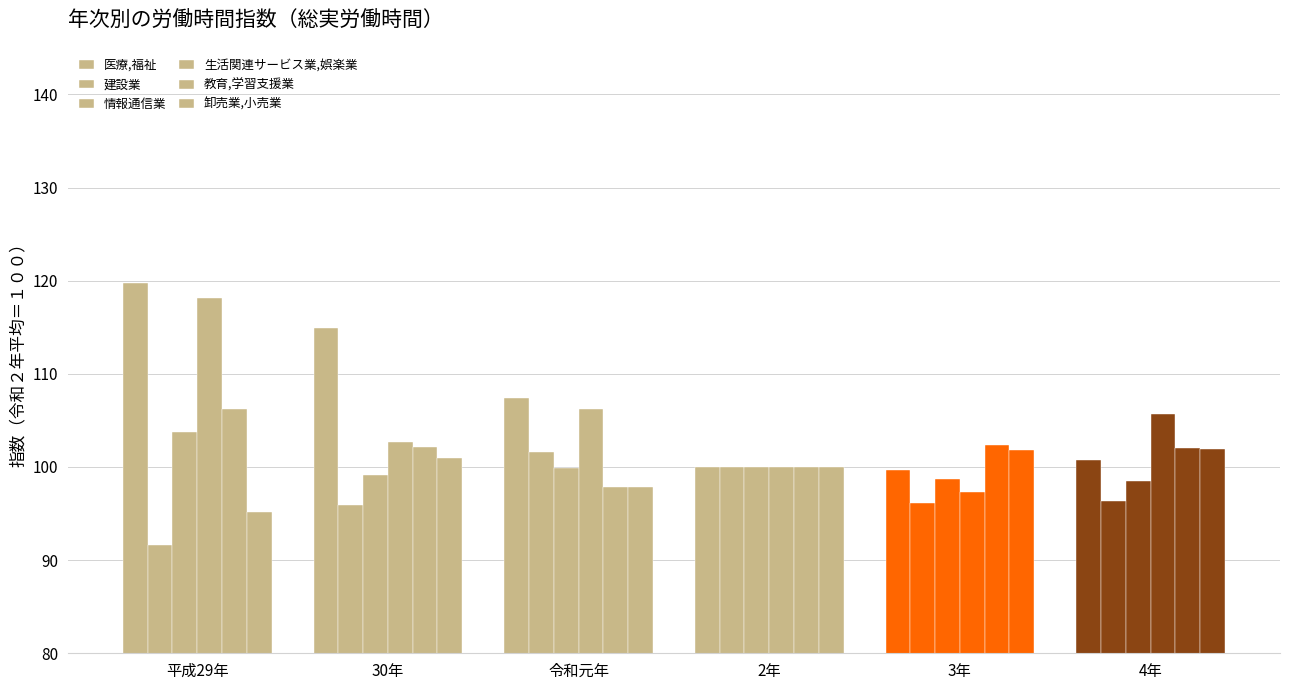

How many bars are there in each group?

6